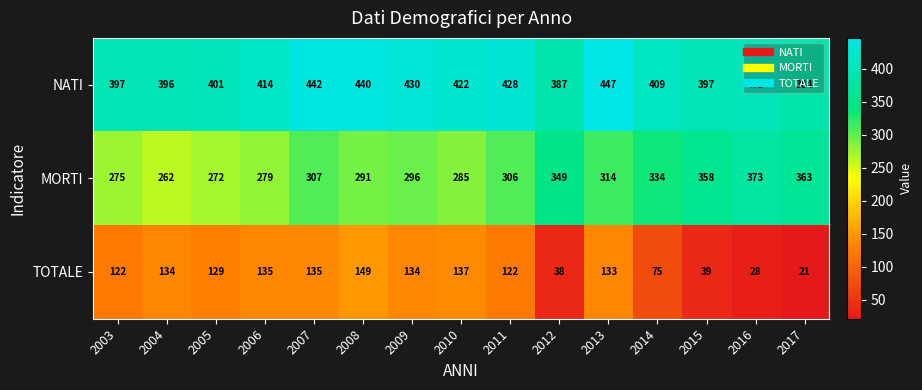

Where does the TOTALE series first go above 129?

2004